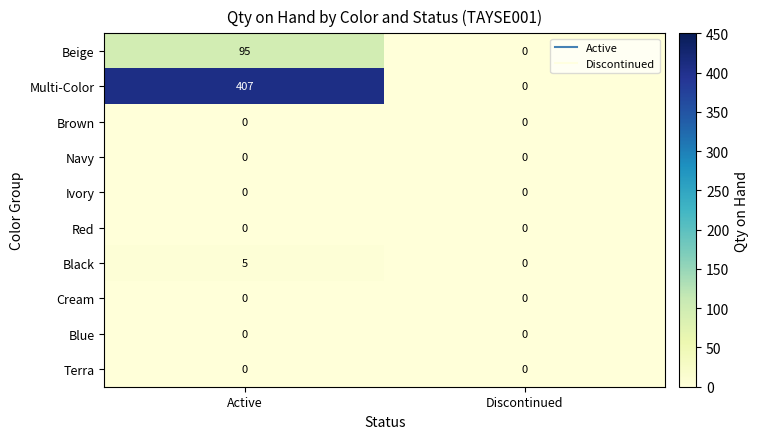

True or false: Beige has a value of 95 at Active.

True